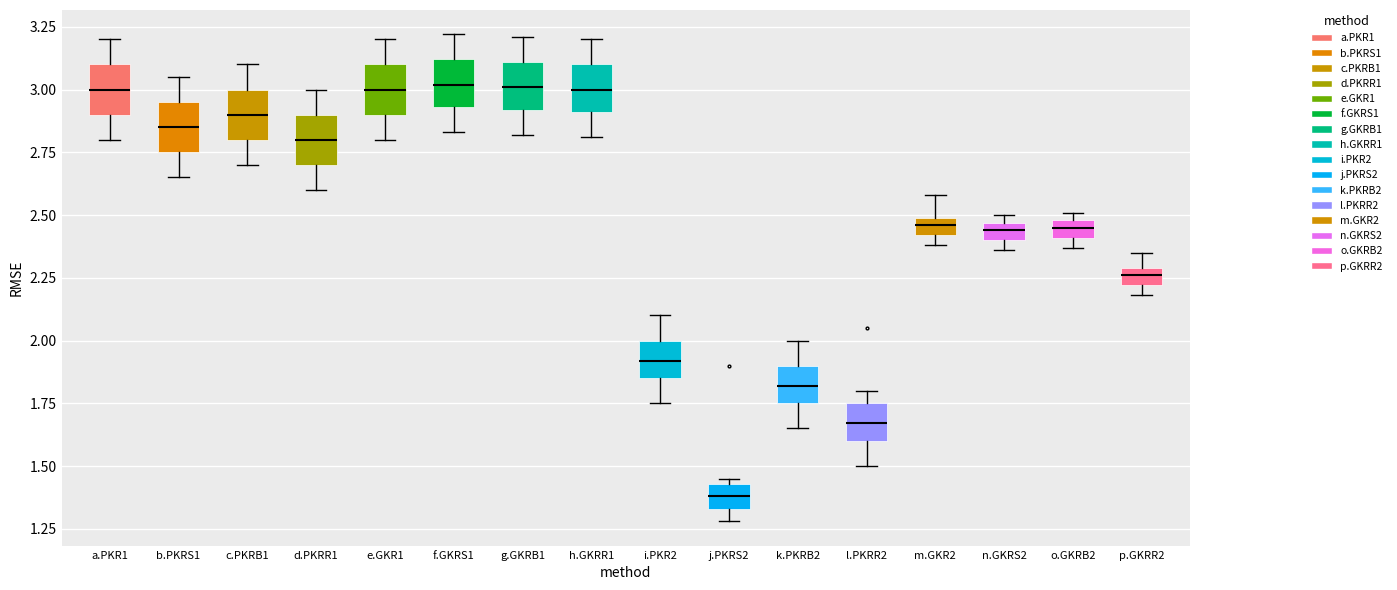

Where does the median line of the box for d.PKRR1 sit on the y-axis? The values are not printed on the chart, so give them approximately, as read against the axis.

2.80